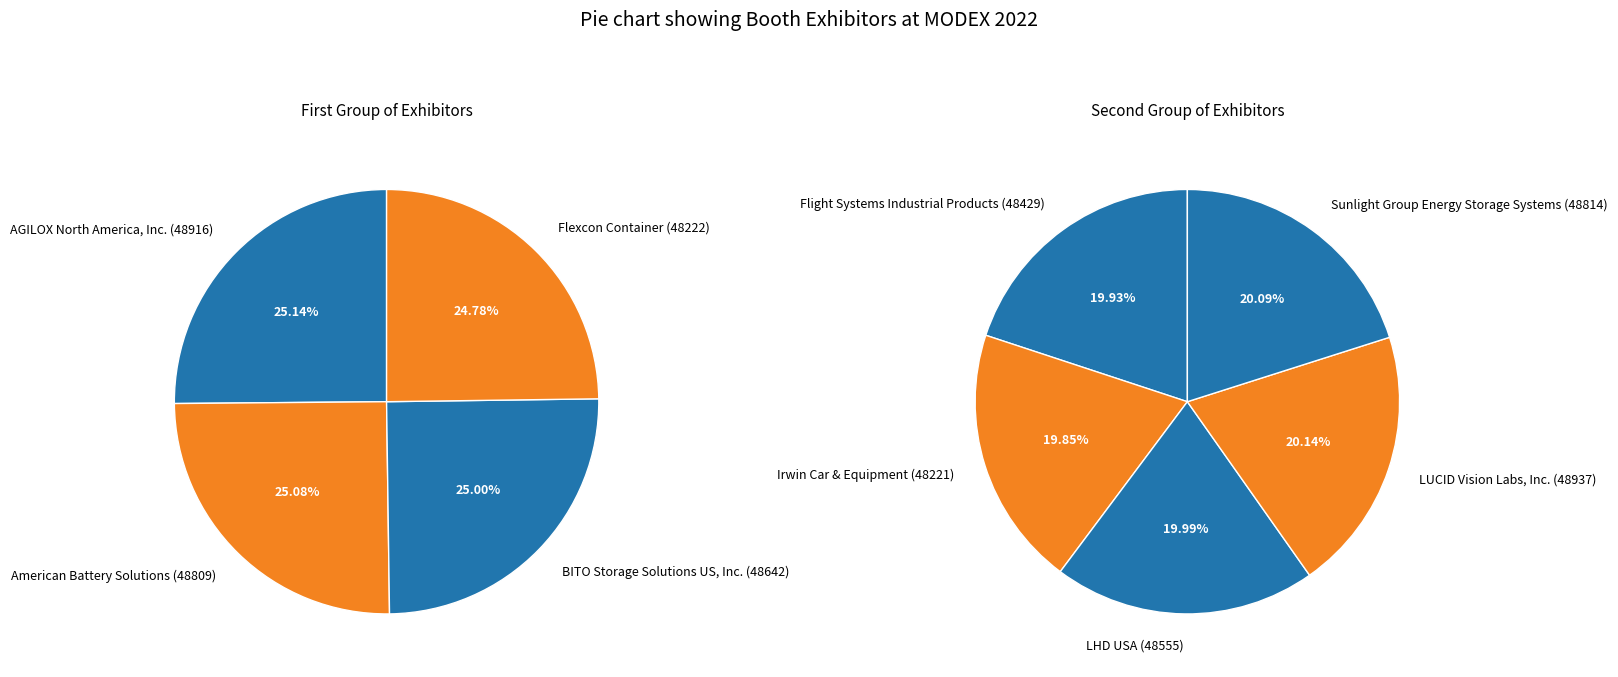

Is there a majority slice in this chart?

No